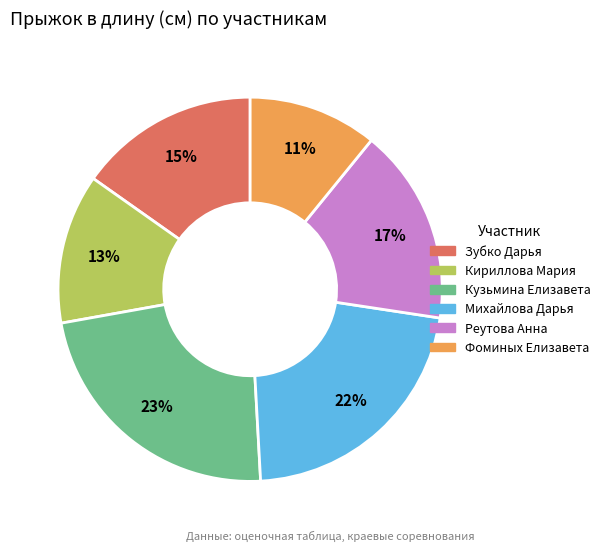

What is the smallest slice in the pie chart?

Фоминых Елизавета